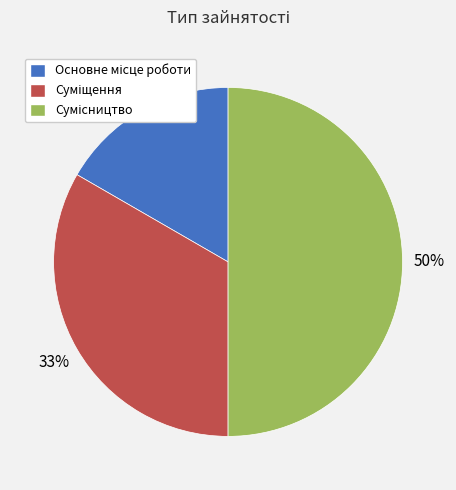

To the nearest percent, what is the difference between the largest and smallest slice percentages?

33%